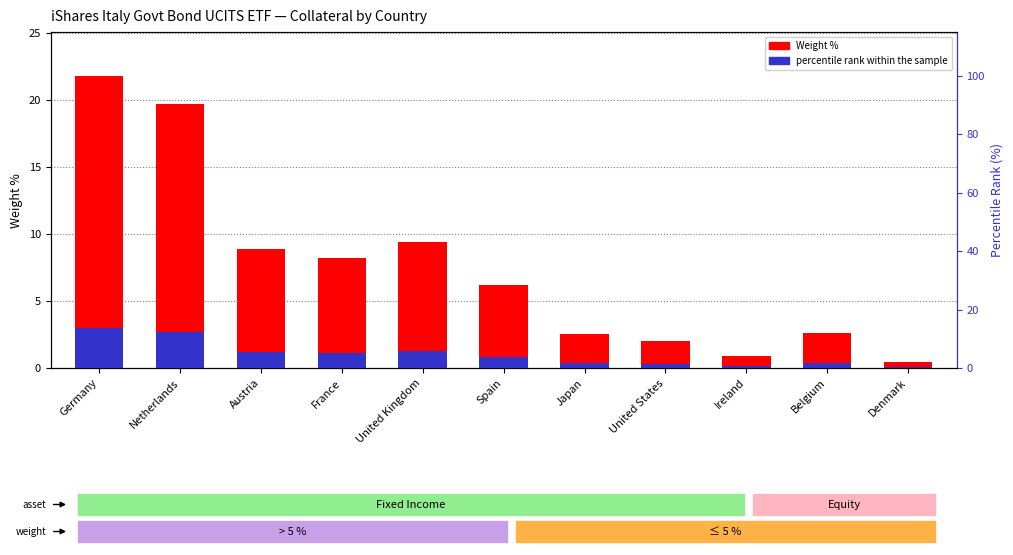

What is the value of the percentile rank within the sample bar at the 2nd from the left?

2.7